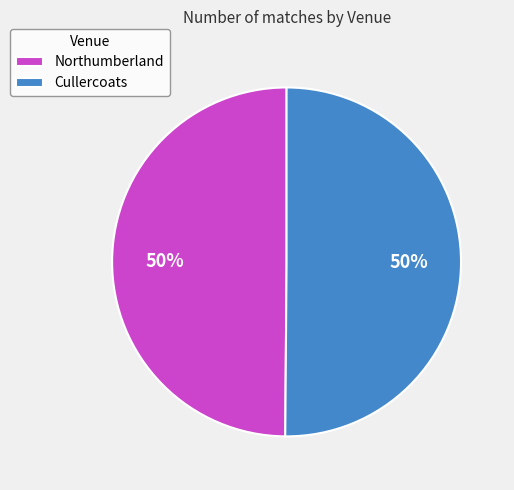

Is the sum of Northumberland and Cullercoats greater than half?

Yes